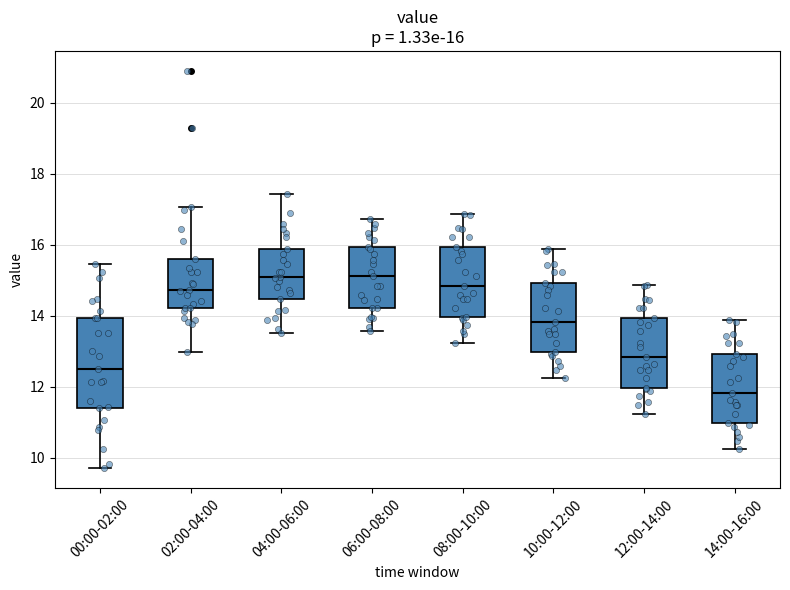

Which box's median line is the lowest?

14:00-16:00